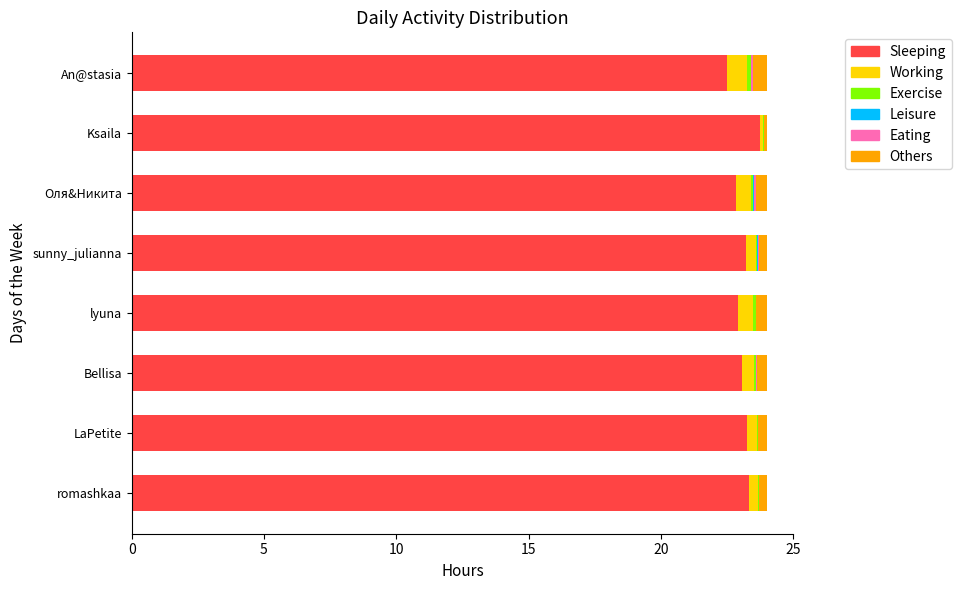

The орг % (5%) series shows 0.0 at Оля&Никита. True or false?

False